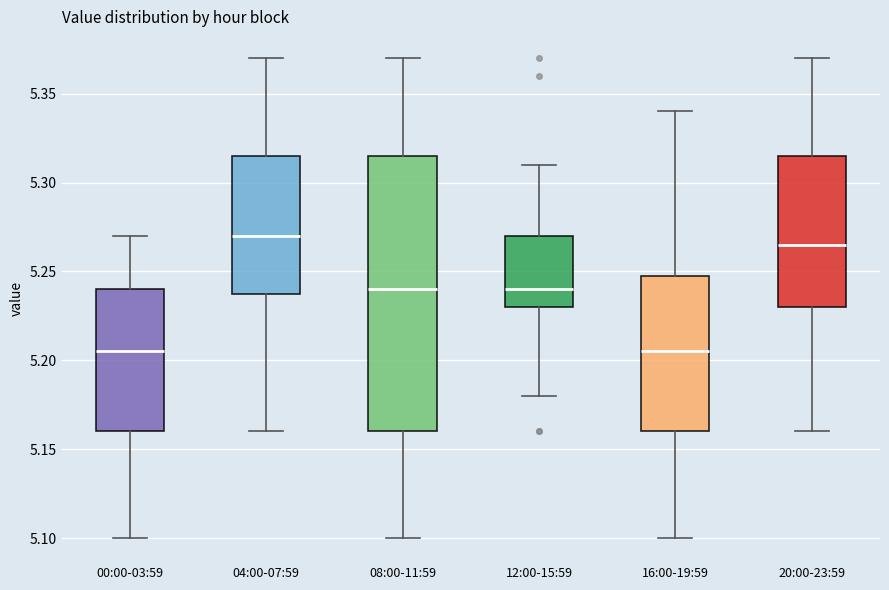

Reading left to right, read every box against the y-axis: the position of its median line, the range the box covers, and the ends of its whiskers. The values are not printed on the chart, so give them approximately, as read against the axis.

00:00-03:59: median 5.205, box 5.160 to 5.240, whiskers 5.100 to 5.270
04:00-07:59: median 5.270, box 5.240 to 5.315, whiskers 5.160 to 5.370
08:00-11:59: median 5.240, box 5.160 to 5.315, whiskers 5.100 to 5.370
12:00-15:59: median 5.240, box 5.230 to 5.270, whiskers 5.180 to 5.310
16:00-19:59: median 5.205, box 5.160 to 5.250, whiskers 5.100 to 5.340
20:00-23:59: median 5.265, box 5.230 to 5.315, whiskers 5.160 to 5.370